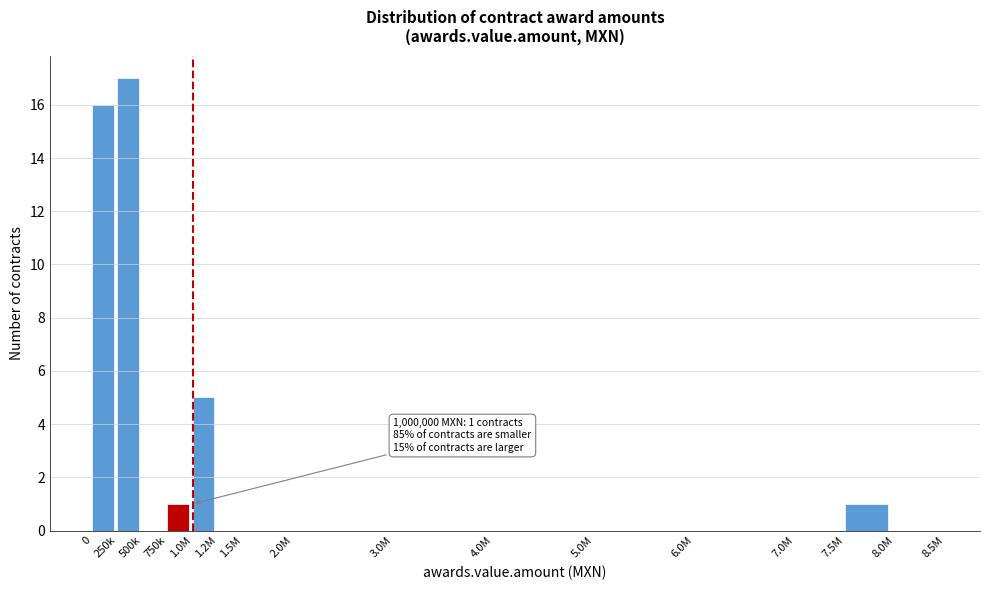

Reading left to right, transcribe all the data shown in this chart.

0=16	250k=17	500k=0	750k=1	1.0M=5	1.2M=0	1.5M=0	2.0M=0	3.0M=0	4.0M=0	5.0M=0	6.0M=0	7.0M=0	7.5M=1	8.0M=0